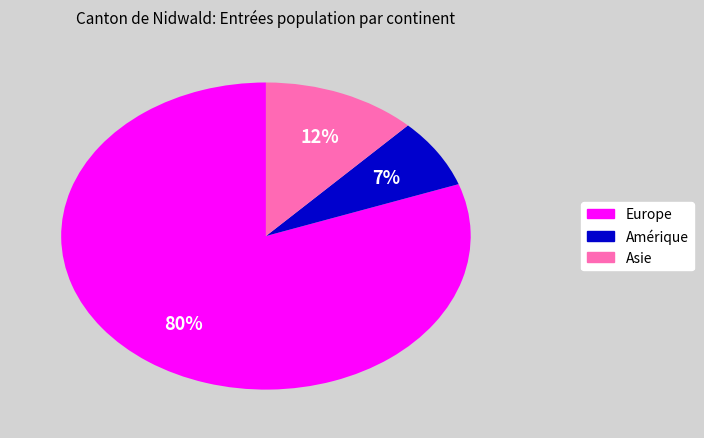

To the nearest percent, what portion does Asie represent?

12%